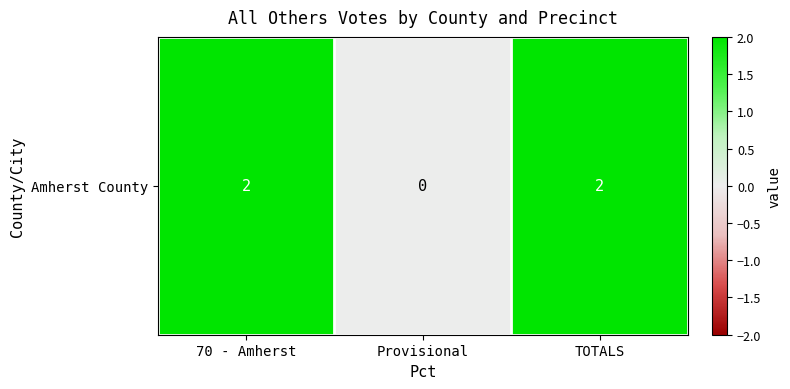

How many data points does each series have?

3